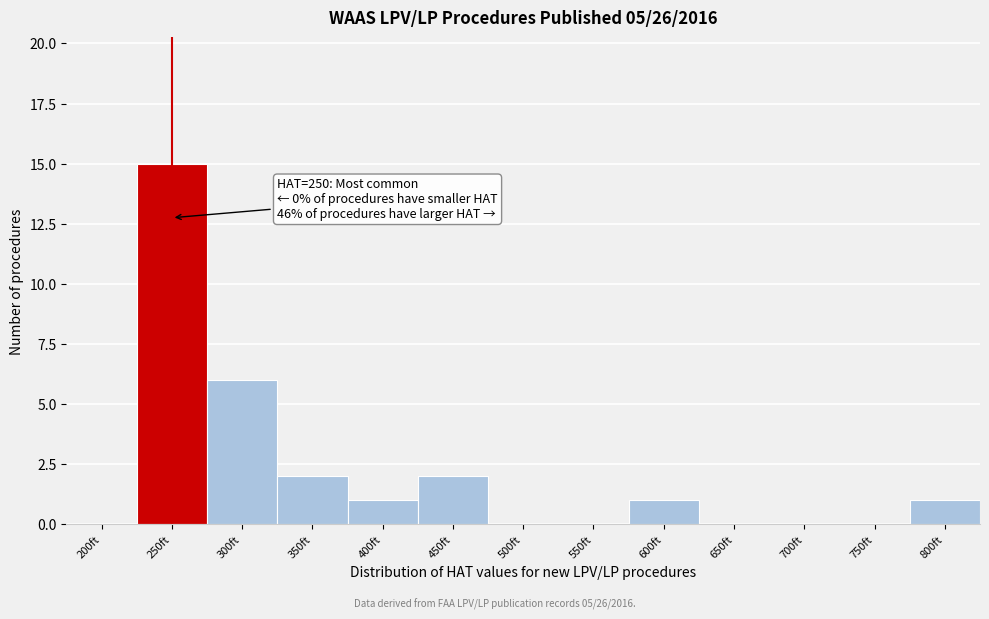

Reading right to left, extract all data points from this chart.

800ft=1	750ft=0	700ft=0	650ft=0	600ft=1	550ft=0	500ft=0	450ft=2	400ft=1	350ft=2	300ft=6	250ft=15	200ft=0